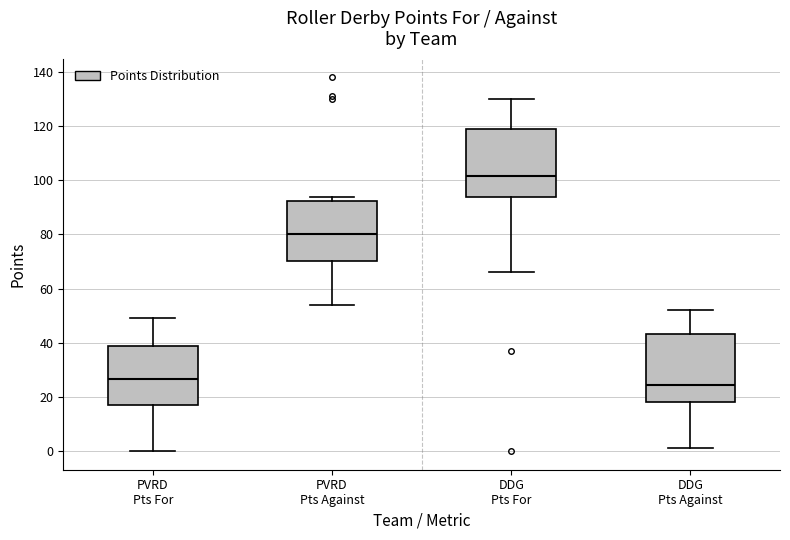

Where does the lower whisker of the box for DDG Pts For end on the y-axis? The values are not printed on the chart, so give them approximately, as read against the axis.

66